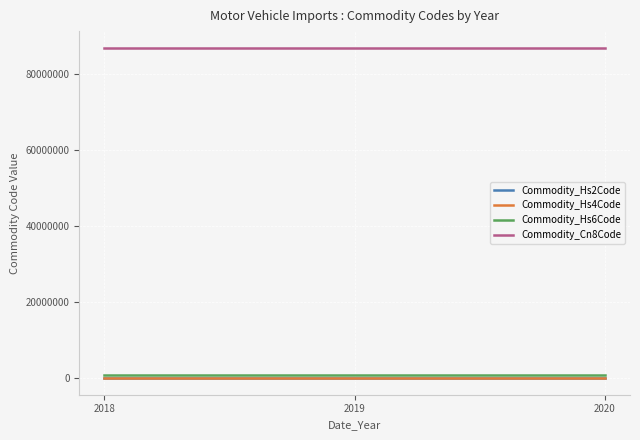

Which series has the largest total across all categories?

Commodity_Cn8Code